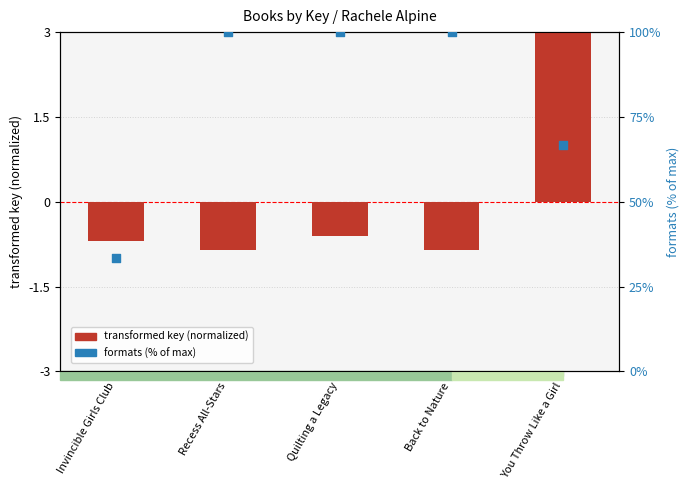

Which series contains the highest Y value?

formats (% of max)